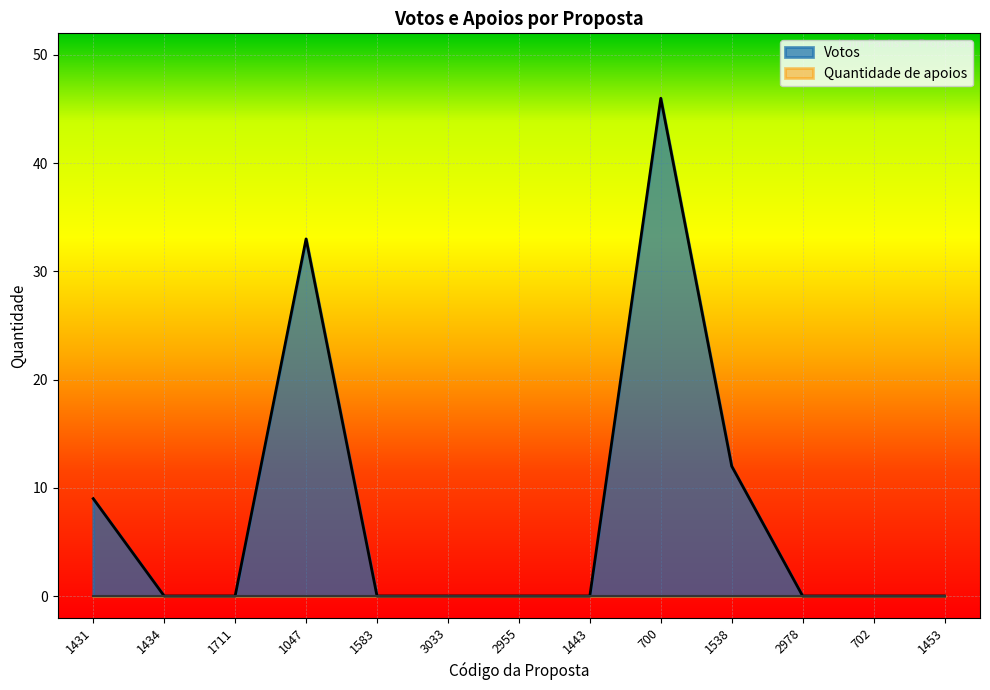

True or false: there are more than 0 points higher than both neighbors.

True